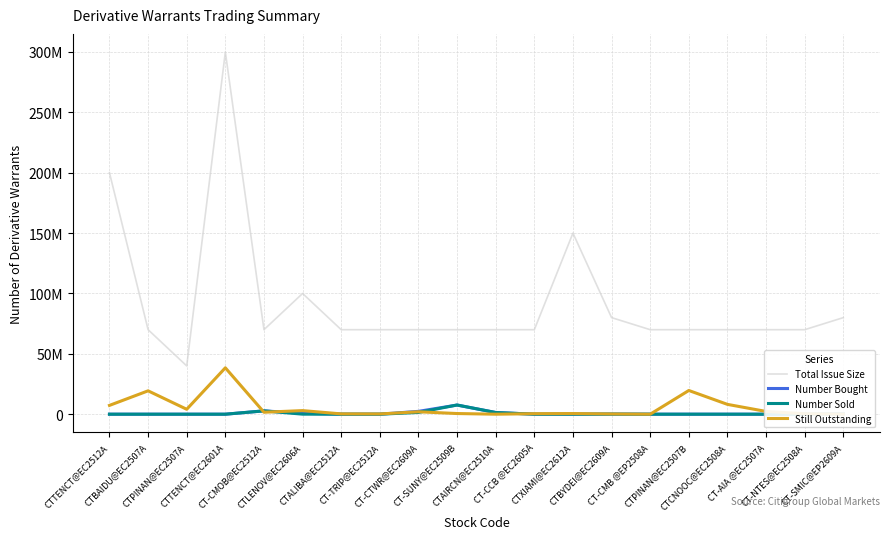

Which category has the lowest value in the Number Sold series?

CTTENCT@EC2512A